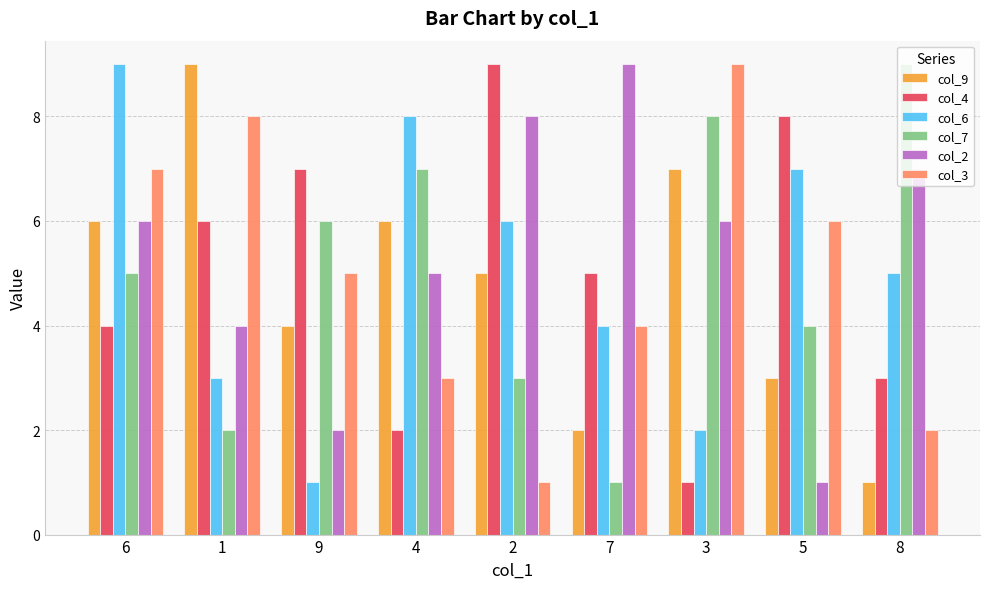

Rank the series at 4 from highest to lowest value.

col_6, col_7, col_9, col_2, col_3, col_4